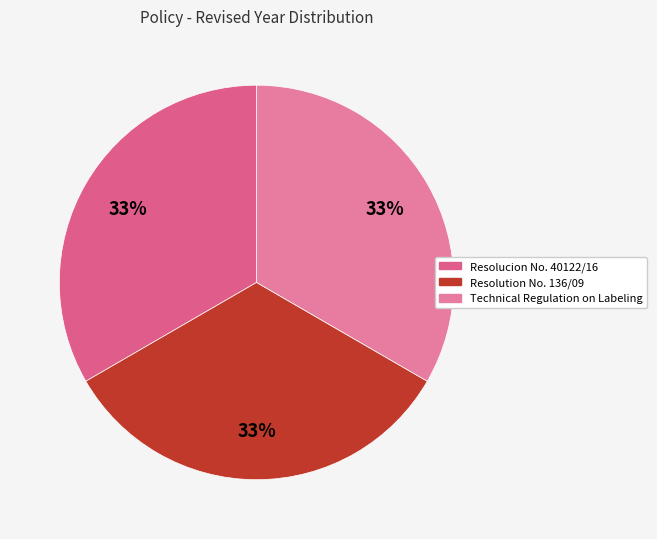

The Technical Regulation on Labeling slice represents 41% of the pie. True or false?

False